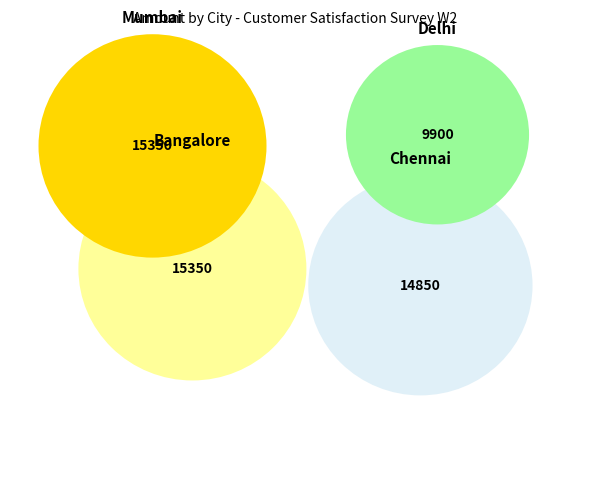

To the nearest percent, what is the difference between the Chennai and Delhi slice percentages?

9%